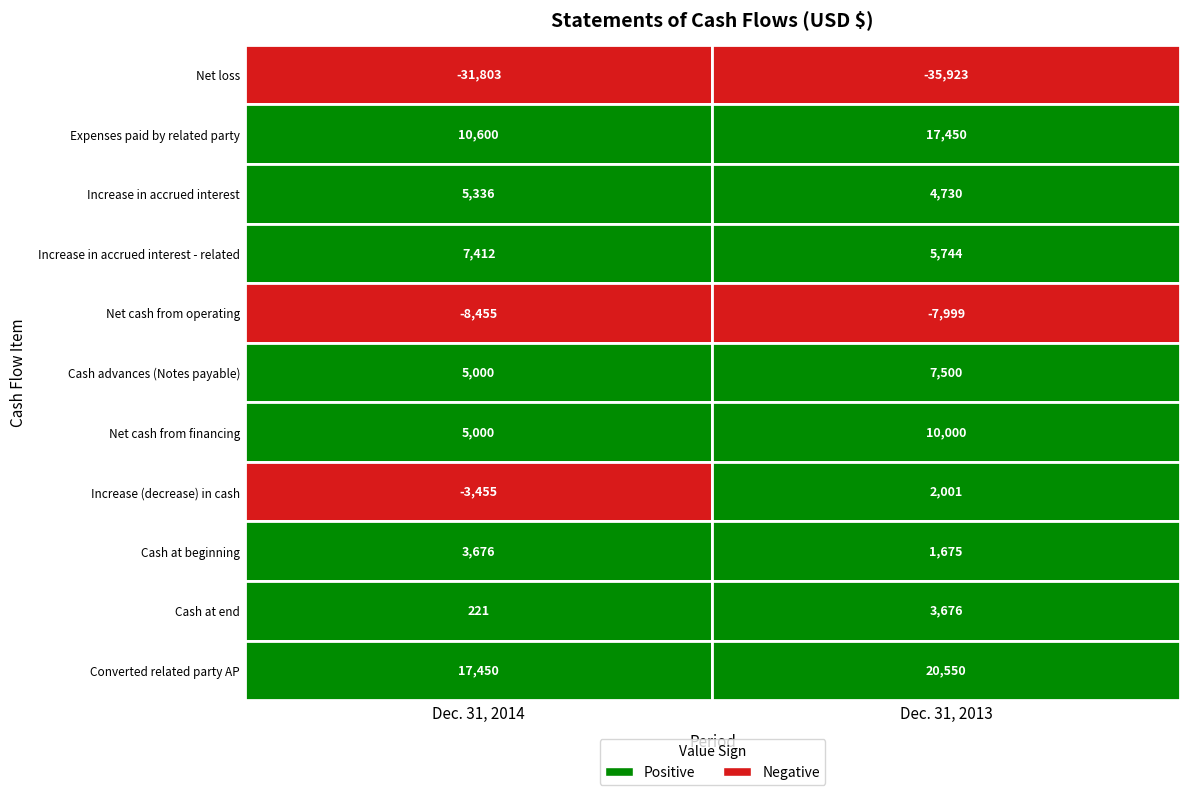

Between Dec. 31, 2014 and Dec. 31, 2013, which is larger?

Dec. 31, 2014